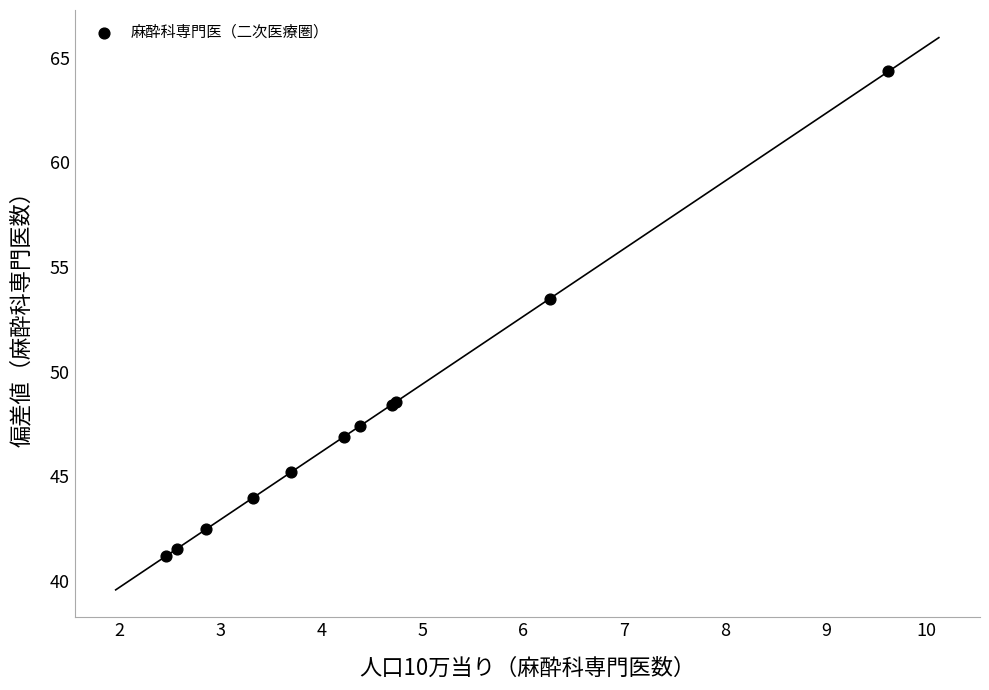

What Y value in the scatter plot is closest to 52?

53.5